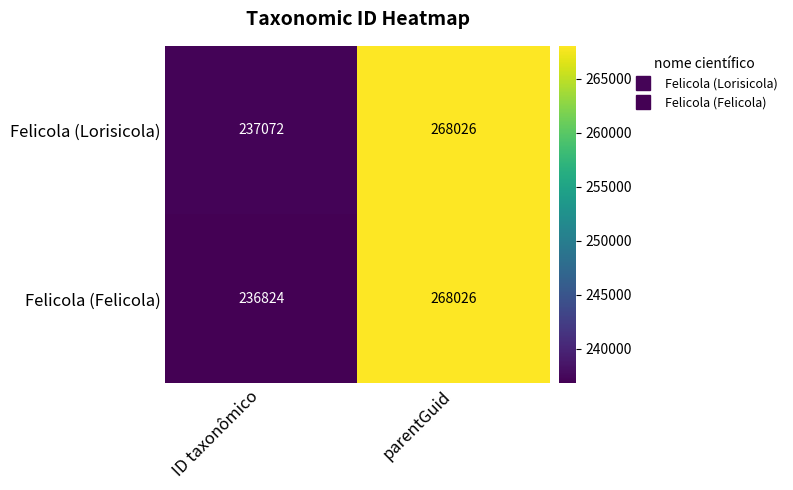

Reading left to right, what are all the values shown in this chart?

Felicola (Lorisicola): ID taxonômico=237072	parentGuid=268026
Felicola (Felicola): ID taxonômico=236824	parentGuid=268026